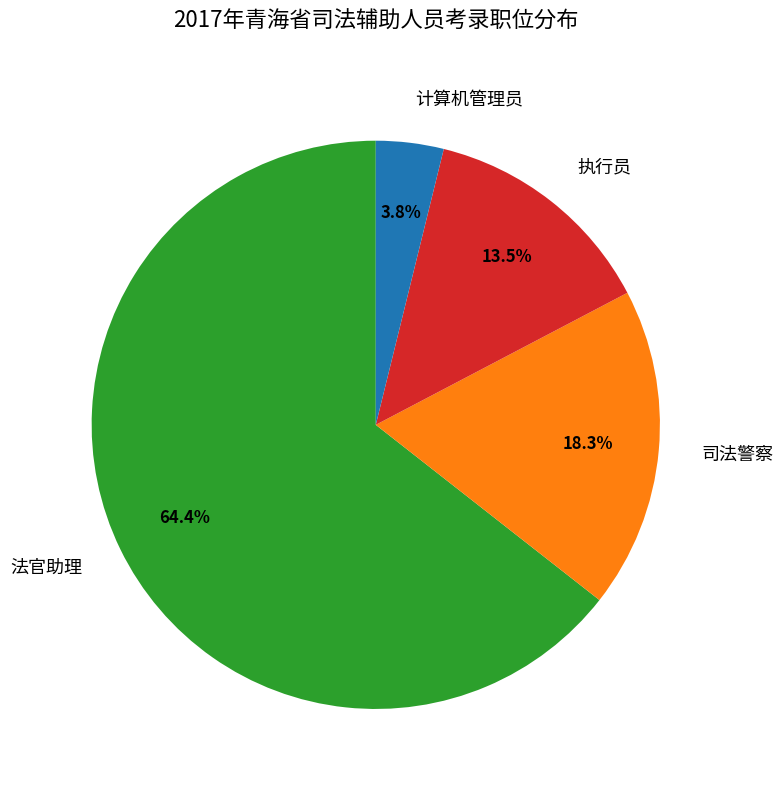

Does any single category account for the majority?

Yes